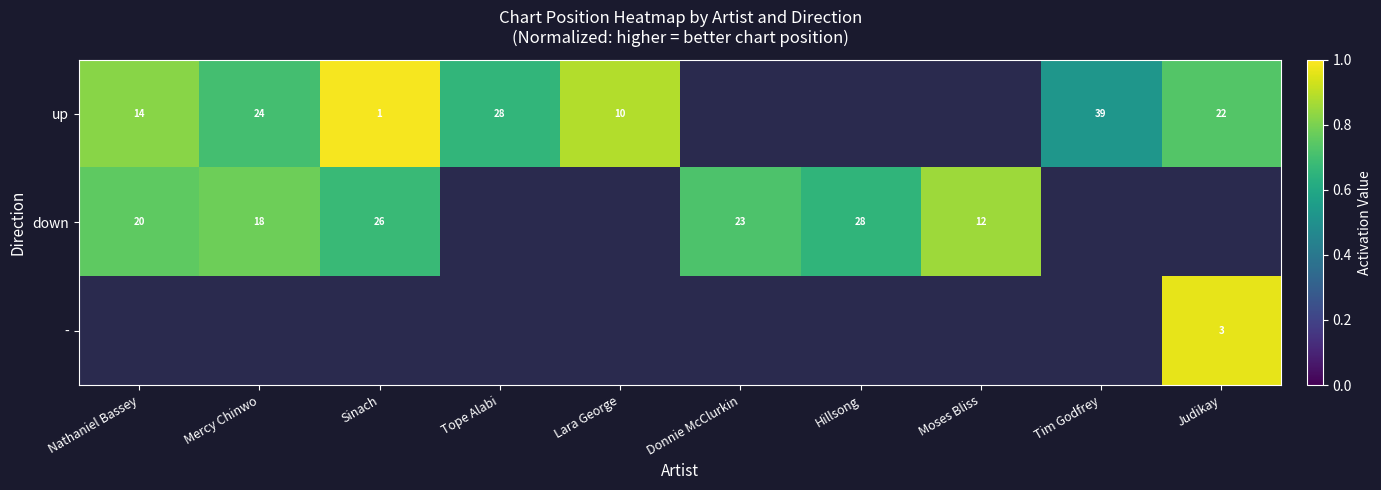

Is the value of down at Hillsong greater than the value of up at Sinach?

Yes